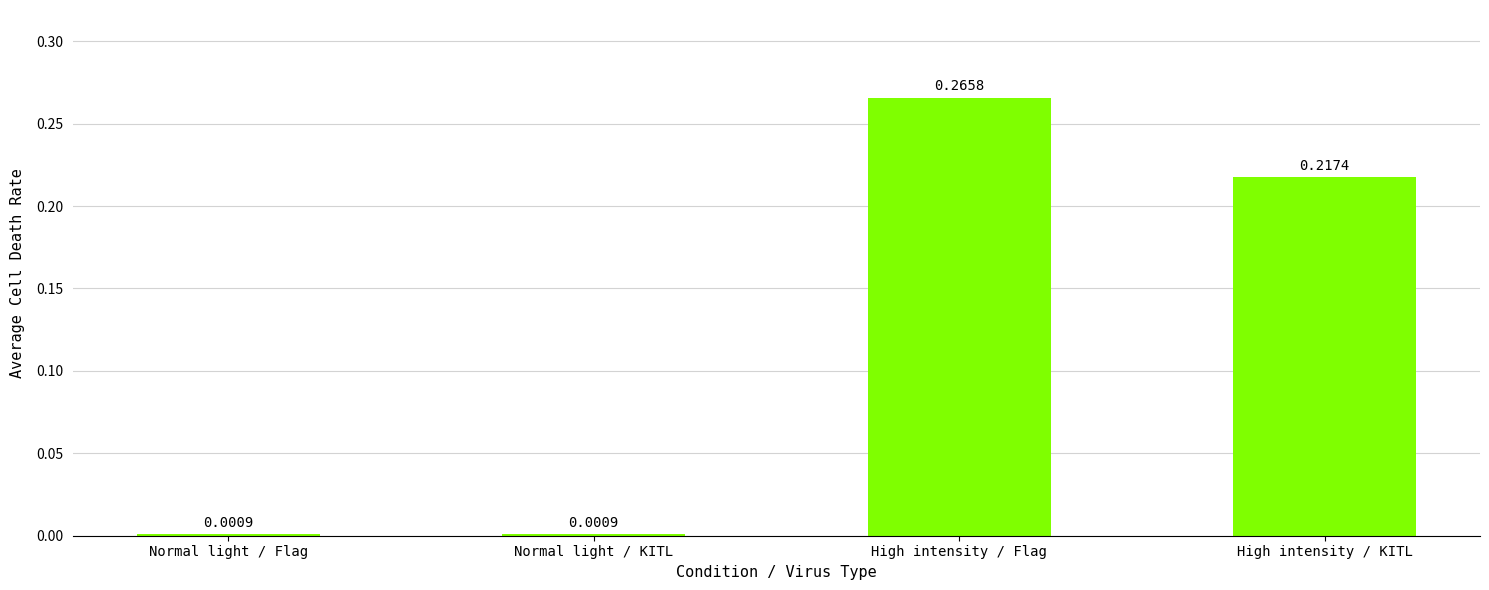

Between Normal light / KITL and High intensity / KITL, which is larger?

High intensity / KITL